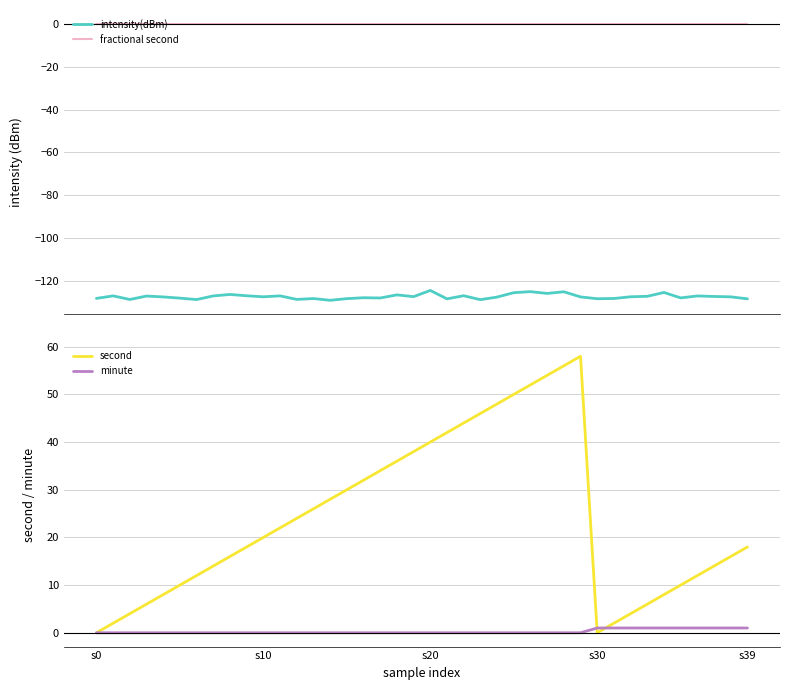

True or false: intensity(dBm) and second intersect in this chart.

False